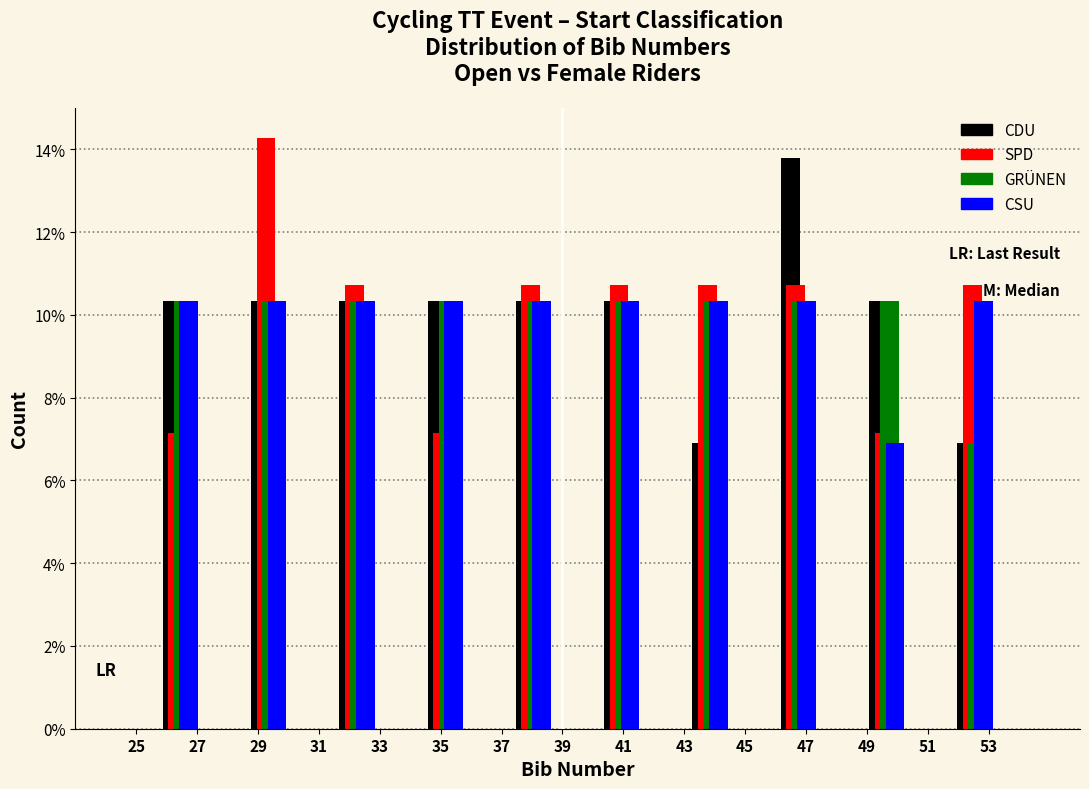

Reading left to right, list every range on the x-axis with the height of the bar of each series over it. Neither the bar edges nor the heights are printed on the chart, so give them approximately, as read against the axes.

25.0 to 27.9: CDU=10.4	SPD=7.2	GRÜNEN=10.4	CSU=10.4
27.9 to 30.8: CDU=10.4	SPD=14.2	GRÜNEN=10.4	CSU=10.4
30.8 to 33.7: CDU=10.4	SPD=10.8	GRÜNEN=10.4	CSU=10.4
33.7 to 36.6: CDU=10.4	SPD=7.2	GRÜNEN=10.4	CSU=10.4
36.6 to 39.5: CDU=10.4	SPD=10.8	GRÜNEN=10.4	CSU=10.4
39.5 to 42.4: CDU=10.4	SPD=10.8	GRÜNEN=10.4	CSU=10.4
42.4 to 45.3: CDU=6.8	SPD=10.8	GRÜNEN=10.4	CSU=10.4
45.3 to 48.2: CDU=13.8	SPD=10.8	GRÜNEN=10.4	CSU=10.4
48.2 to 51.1: CDU=10.4	SPD=7.2	GRÜNEN=10.4	CSU=6.8
51.1 to 54.0: CDU=6.8	SPD=10.8	GRÜNEN=6.8	CSU=10.4